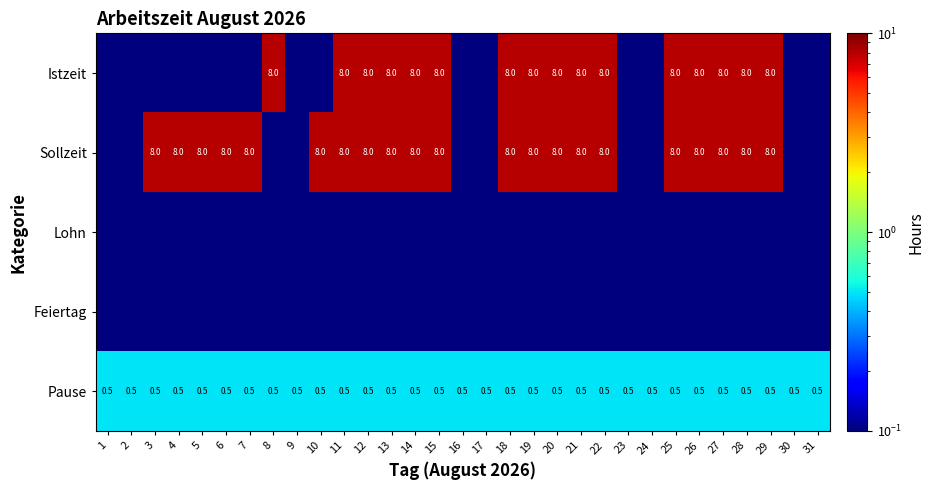

True or false: Sollzeit has a value of 14.3 at 19.

False